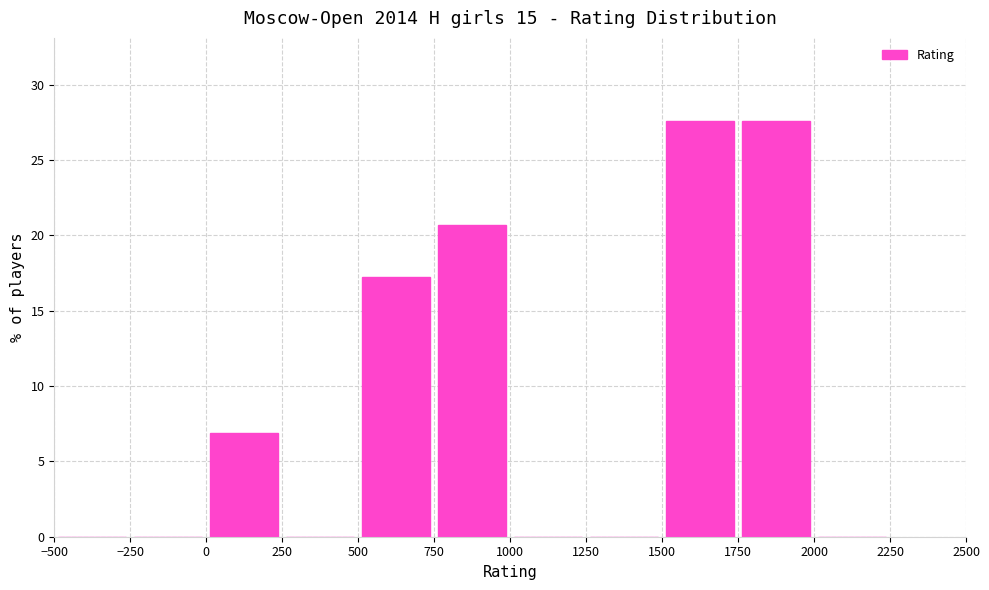

Reading left to right, list every bar in this chart as the range it spans on the x-axis followed by its height. The values are not printed on the chart, so give them approximately, as read against the axis.

-500 to -250: 0
-250 to 0: 0
0 to 250: 7.0
250 to 500: 0
500 to 750: 17.0
750 to 1000: 20.5
1000 to 1250: 0
1250 to 1500: 0
1500 to 1750: 27.5
1750 to 2000: 27.5
2000 to 2250: 0